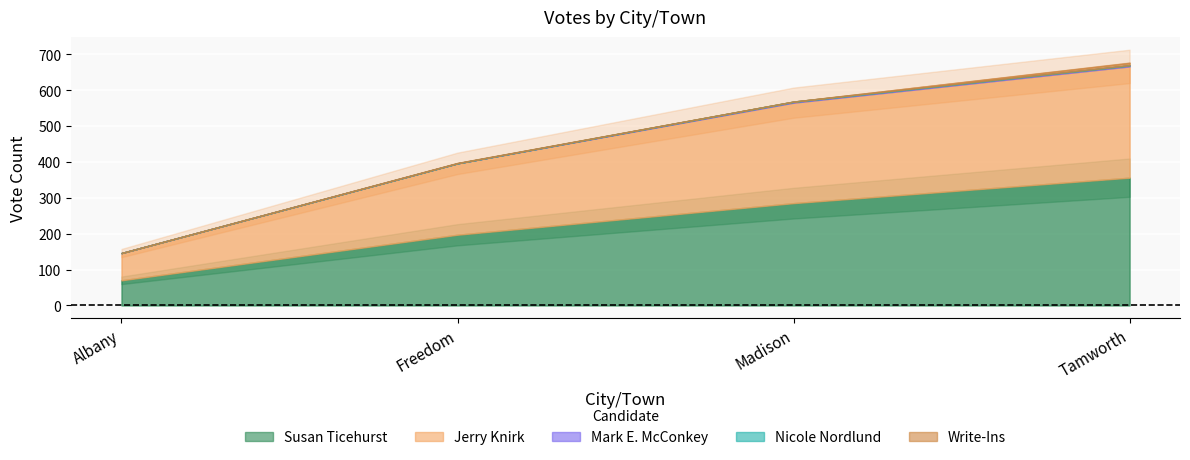

Is it true that Nicole Nordlund equals 1 at Albany?

False